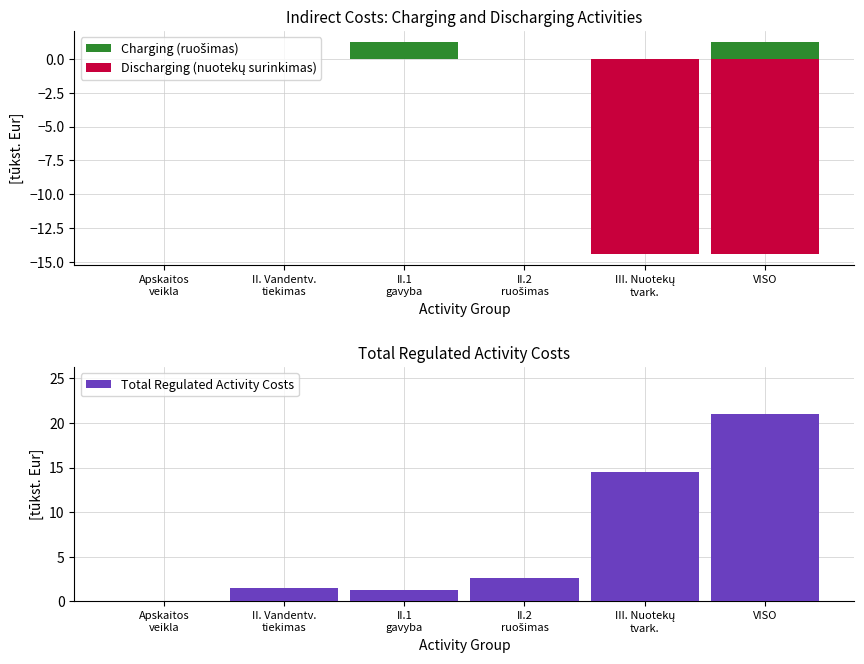

Reading left to right, what are all the values shown in this chart?

Charging (ruošimas): Apskaitos
veikla=0.0	II. Vandentv.
tiekimas=0.0	II.1
gavyba=1.3	II.2
ruošimas=0.0	III. Nuotekų
tvark.=0.0	VISO=1.3
Discharging (nuotekų surinkimas): Apskaitos
veikla=0.0	II. Vandentv.
tiekimas=0.0	II.1
gavyba=0.0	II.2
ruošimas=0.0	III. Nuotekų
tvark.=-14.4	VISO=-14.4
Total Regulated Activity Costs: Apskaitos
veikla=0.0	II. Vandentv.
tiekimas=1.5	II.1
gavyba=1.3	II.2
ruošimas=2.6	III. Nuotekų
tvark.=14.4	VISO=21.0